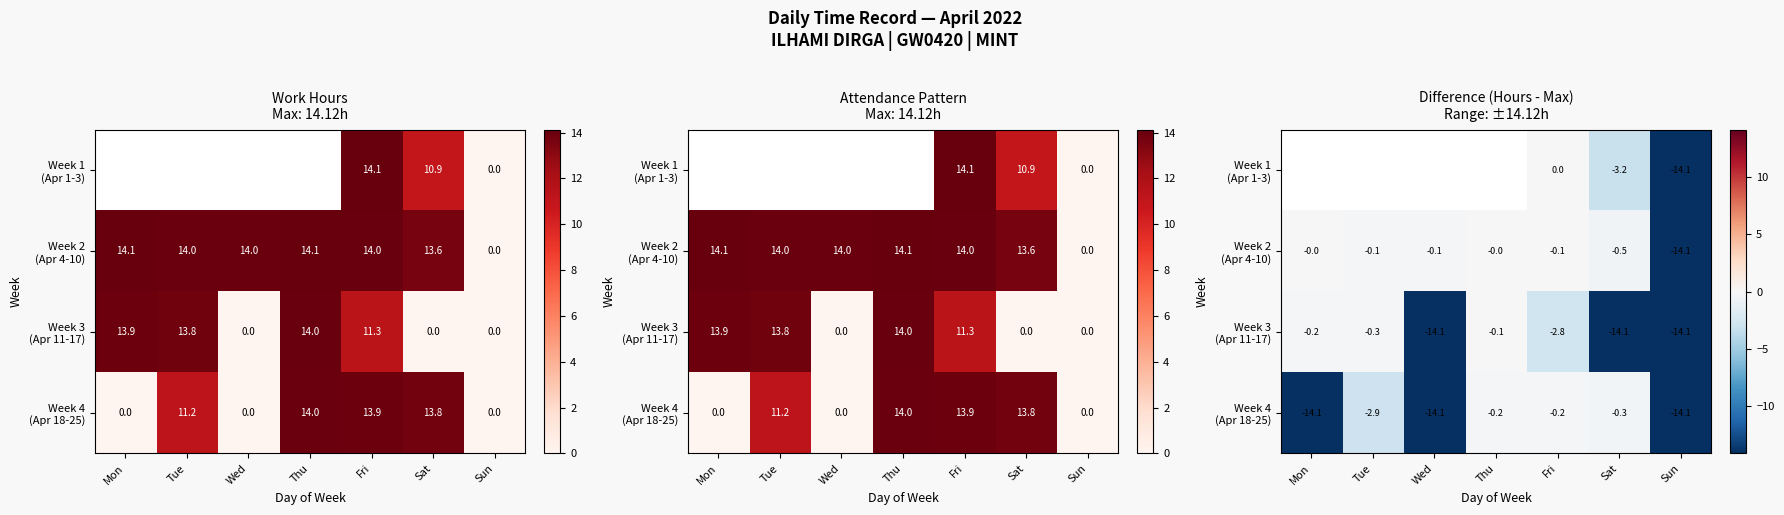

How many negative values does the Week 1 (Apr 1-3) series have?

2